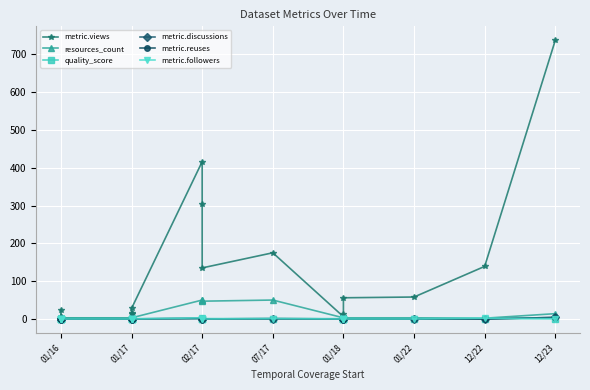

How many series are shown in this chart?

6